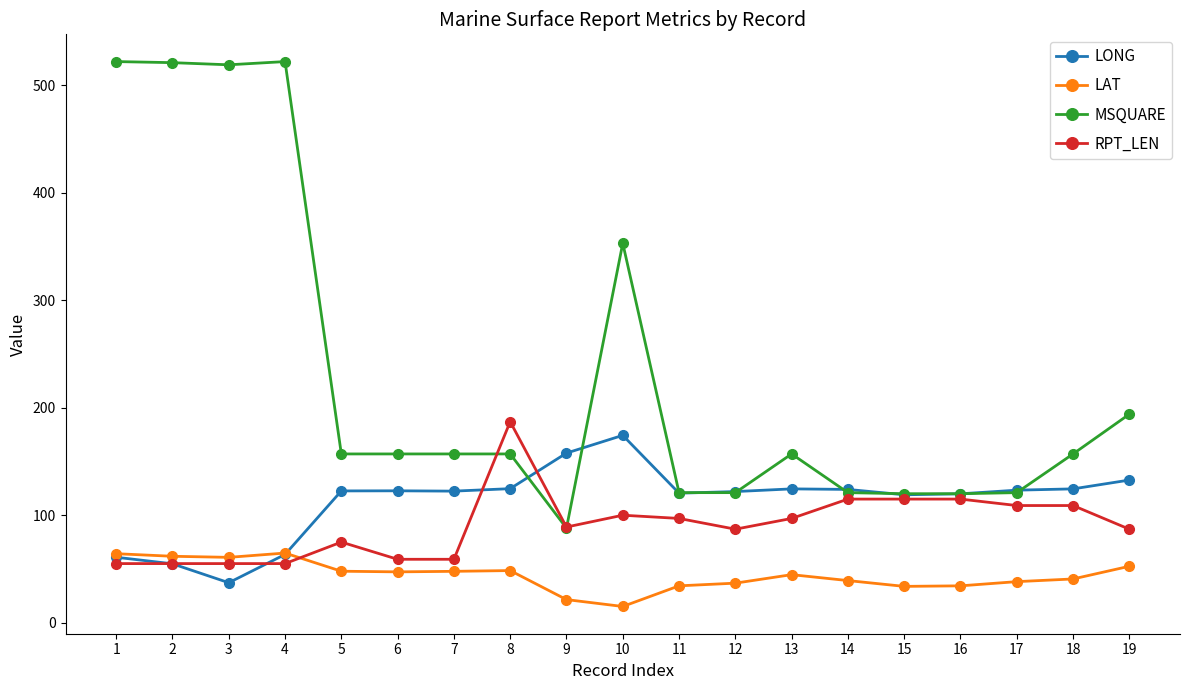

Is the value of LONG at 18 greater than the value of MSQUARE at 16?

Yes